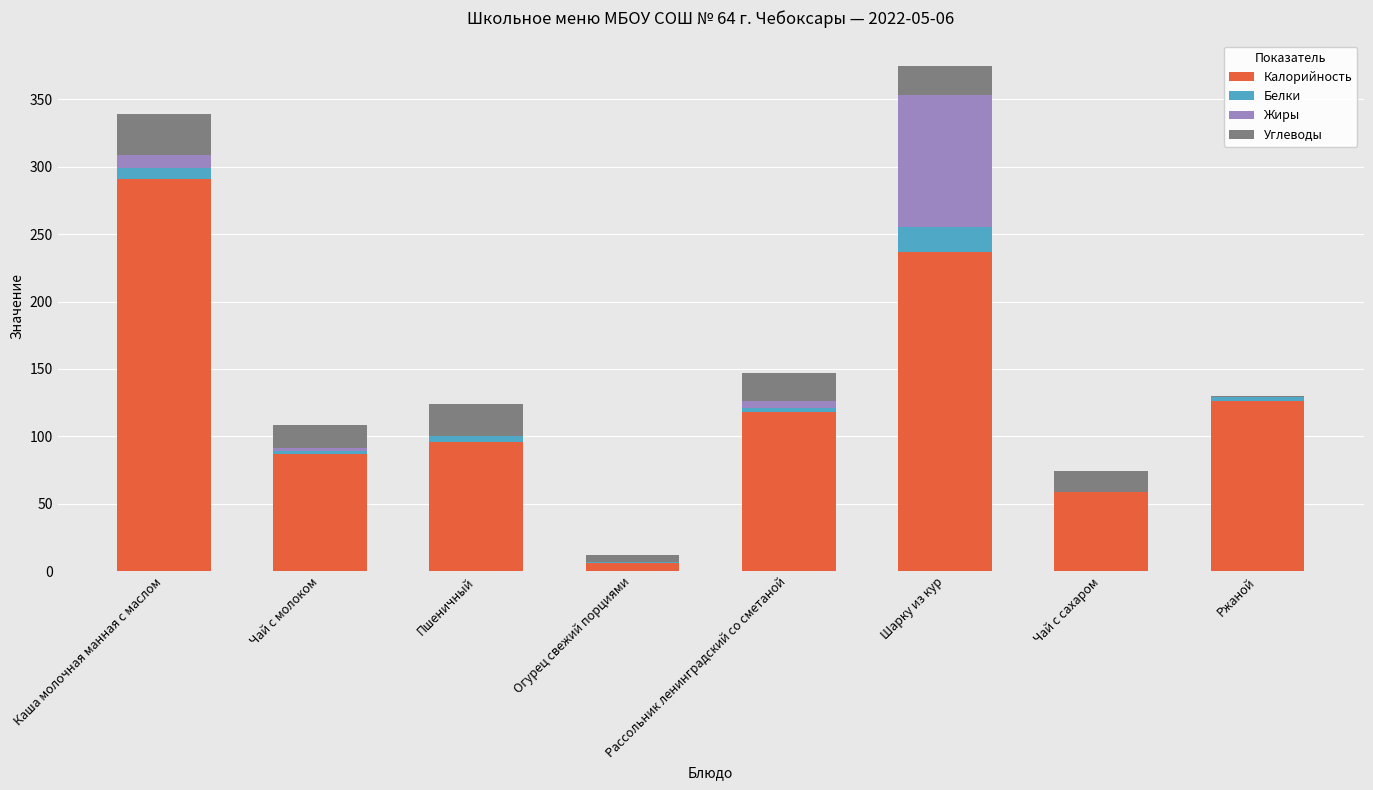

The value of Калорийность at Каша молочная манная с маслом is 61.9. True or false?

False